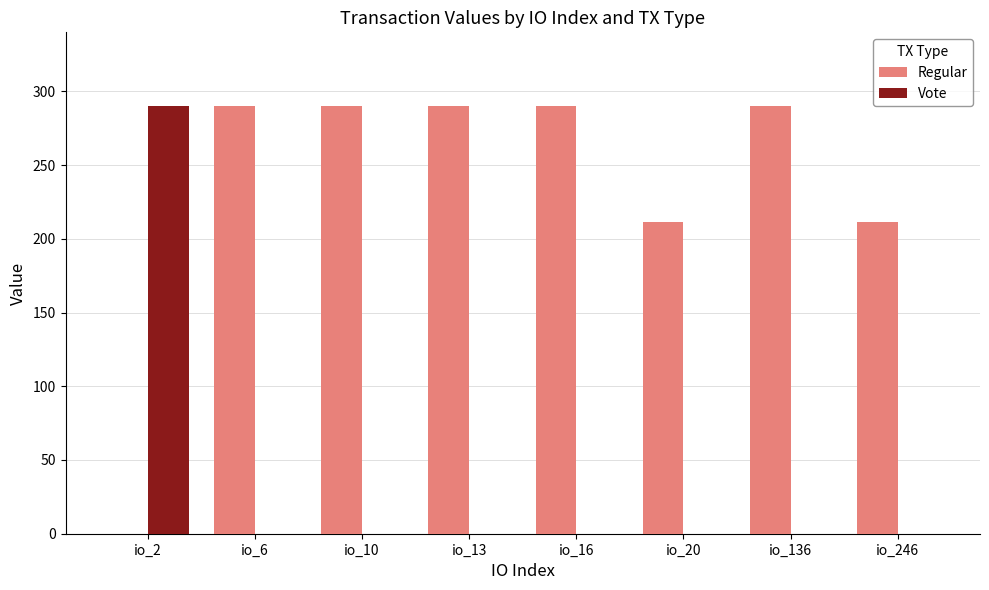

What is the total value across all series at io_2?

290.3